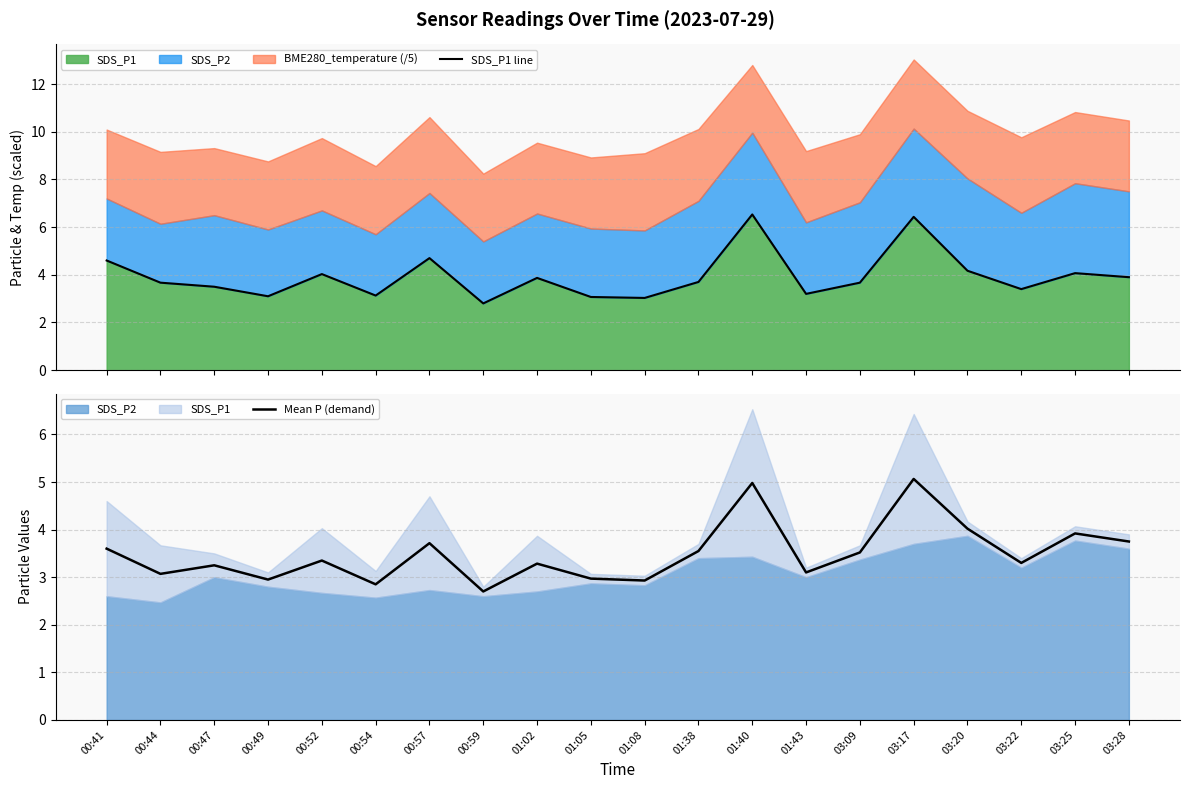

True or false: SDS_P1 line and Mean P (demand) cross at least once.

False